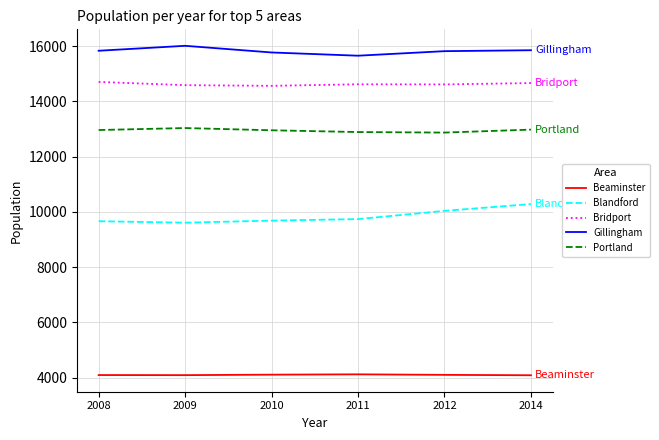

In Portland, how many points are higher than both neighbors (excluding endpoints)?

1